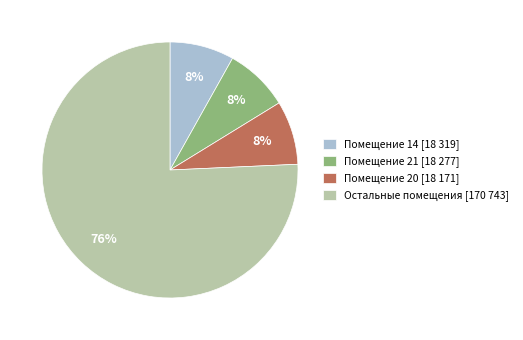

Is there a majority slice in this chart?

Yes